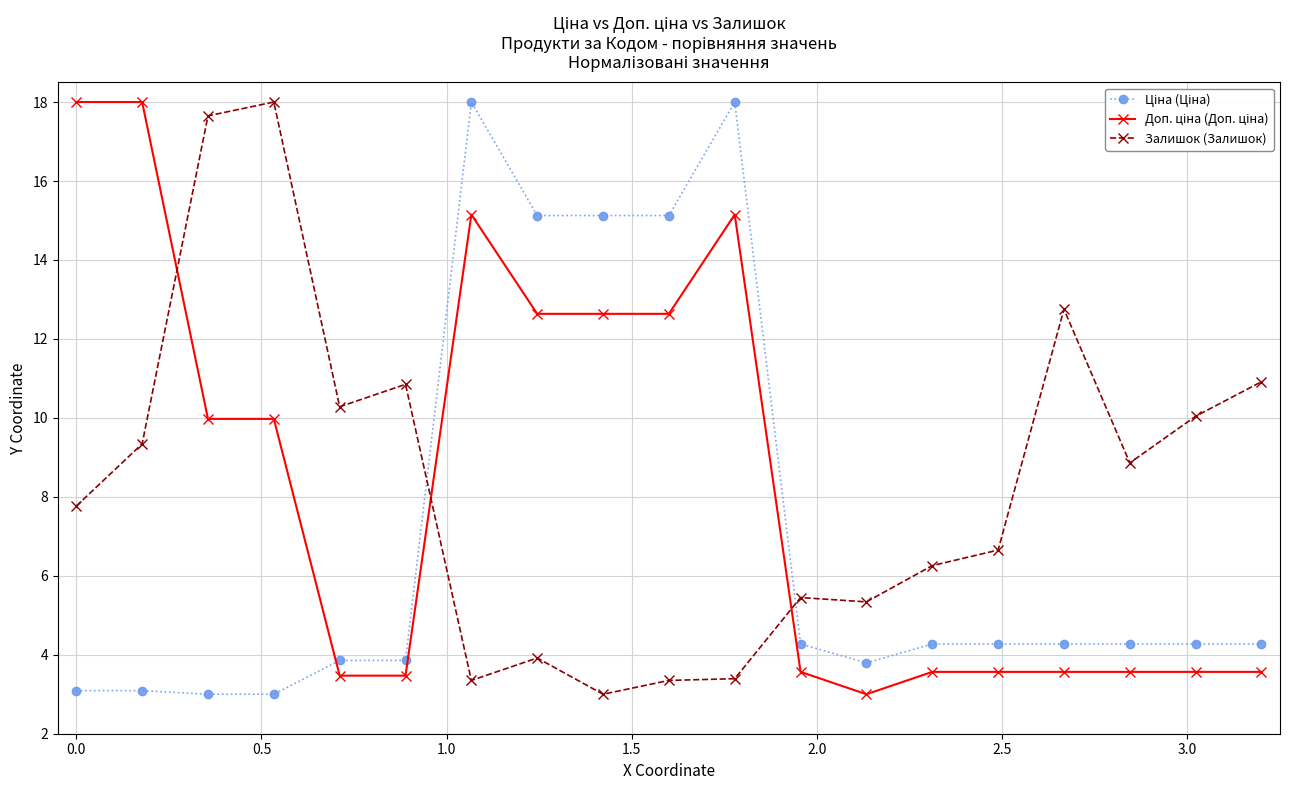

What is the average value of the Залишок (Залишок) series?

8.3